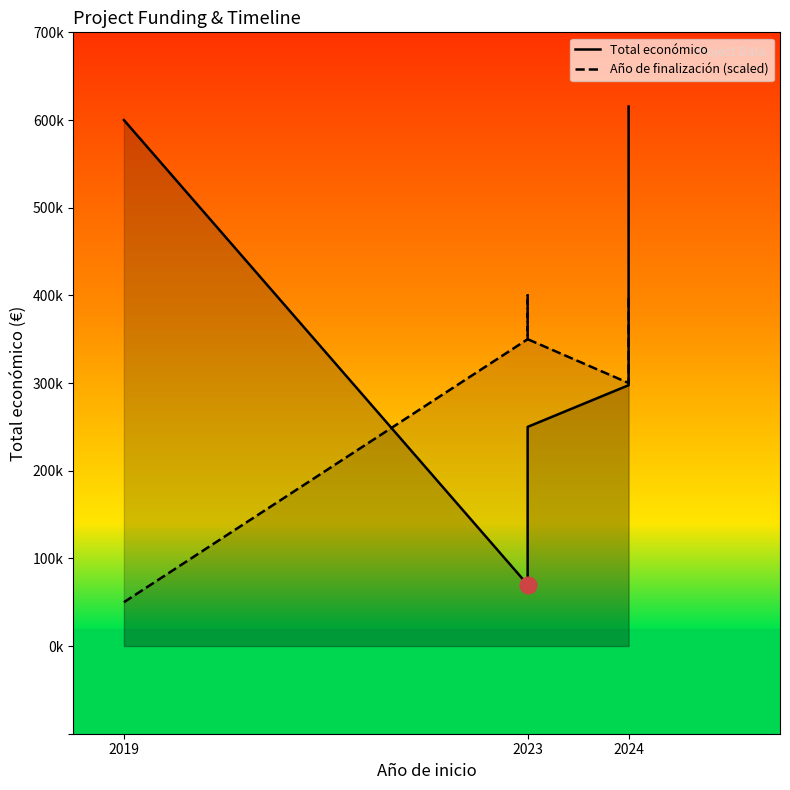

True or false: Año de finalización (scaled) and Total económico intersect in this chart.

True